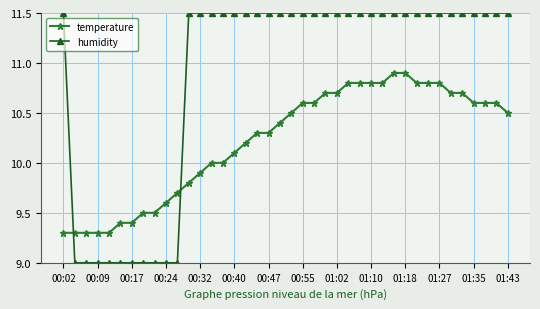

What is the average value of the temperature series?

10.2